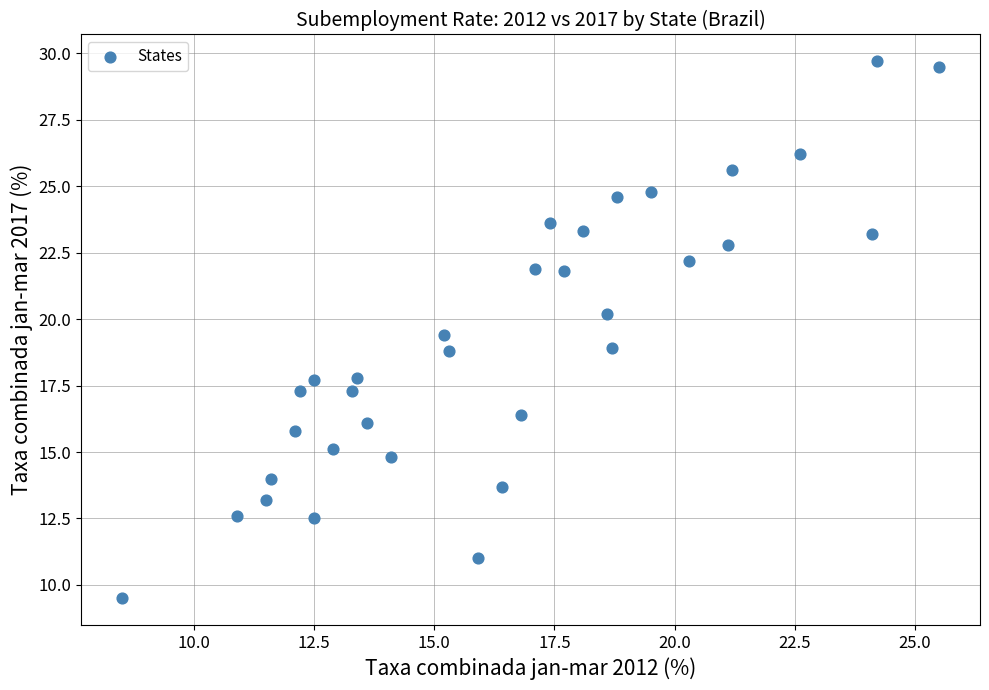

What is the range of Y values (max minus min)?

20.2